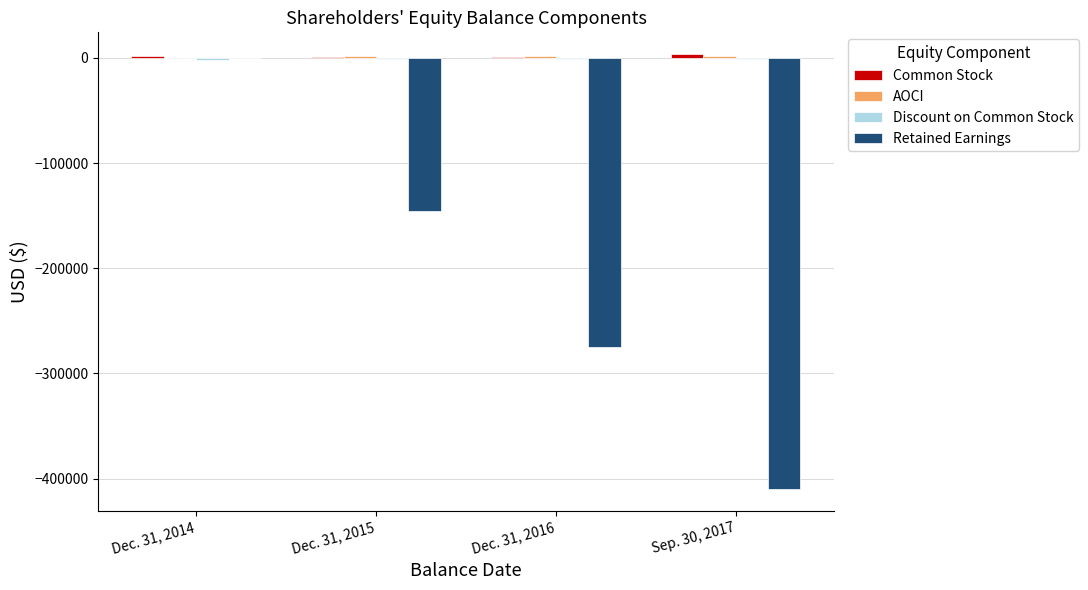

Which series has the largest range (max minus min)?

Retained Earnings